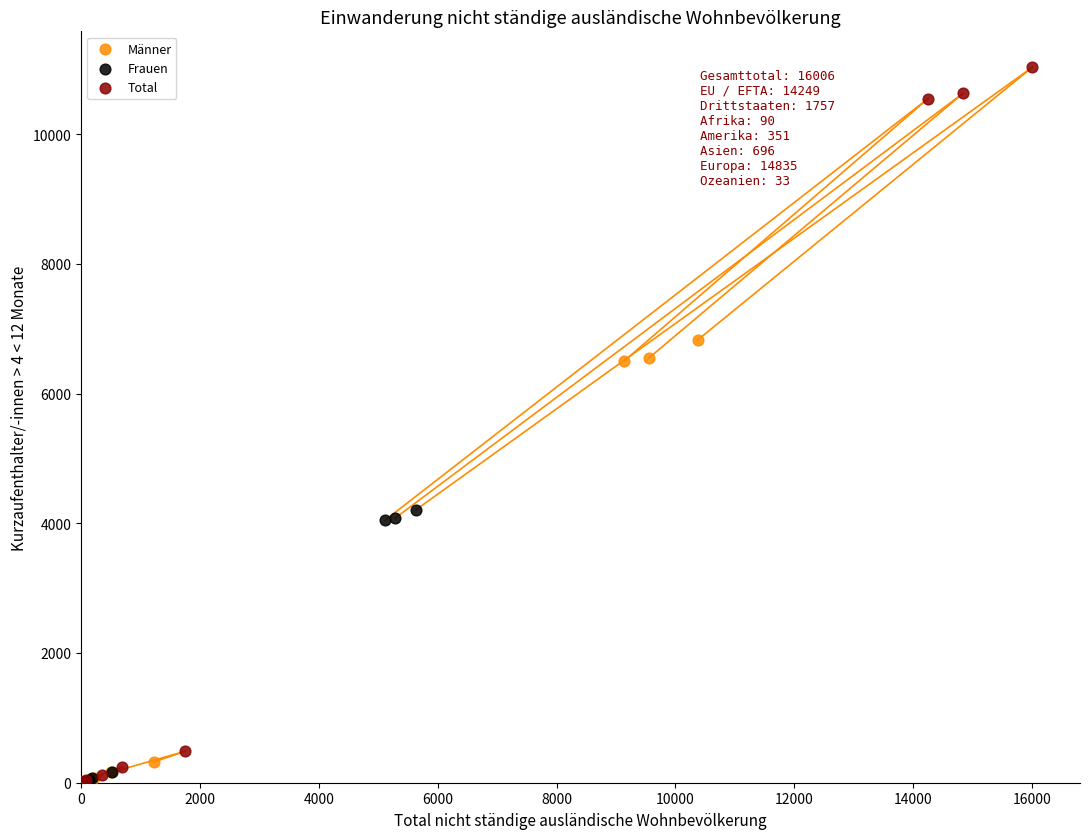

Which series contains the highest Y value?

Total